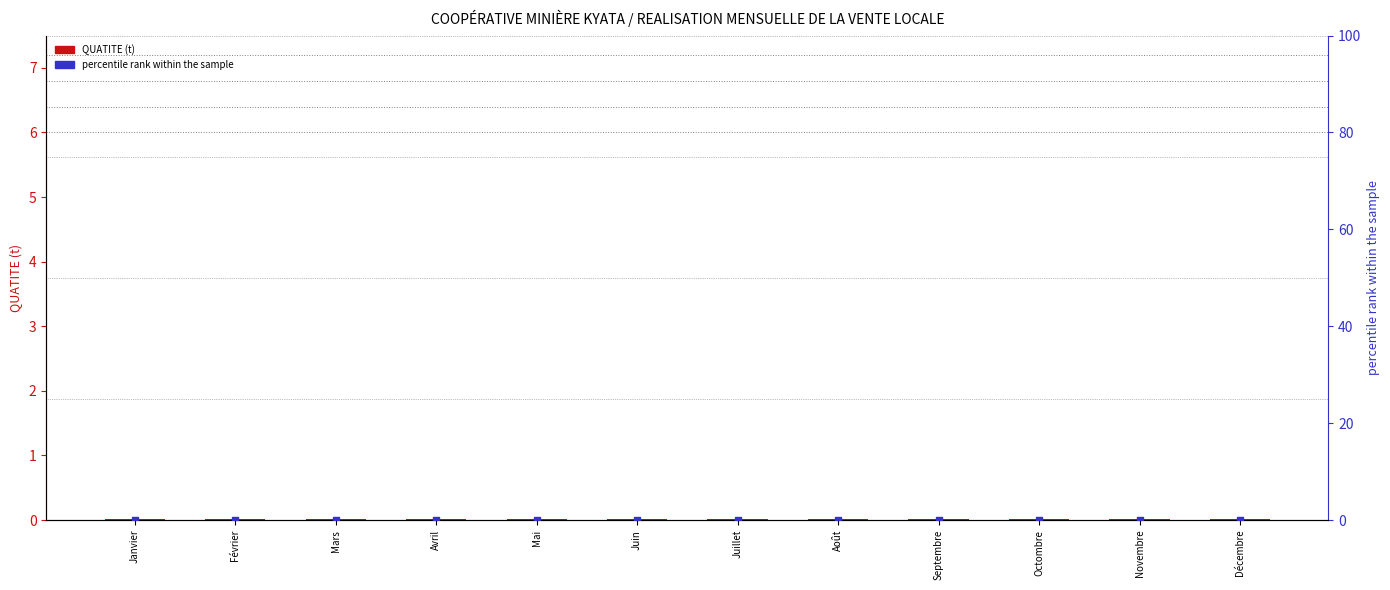

At how many categories does at least one series exceed 0?

12